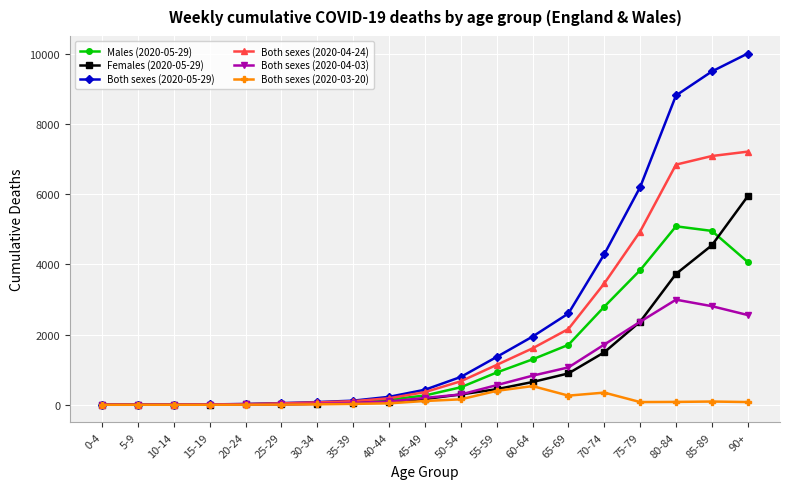

True or false: Both sexes (2020-04-03) has more than 0 points higher than both neighbors.

True